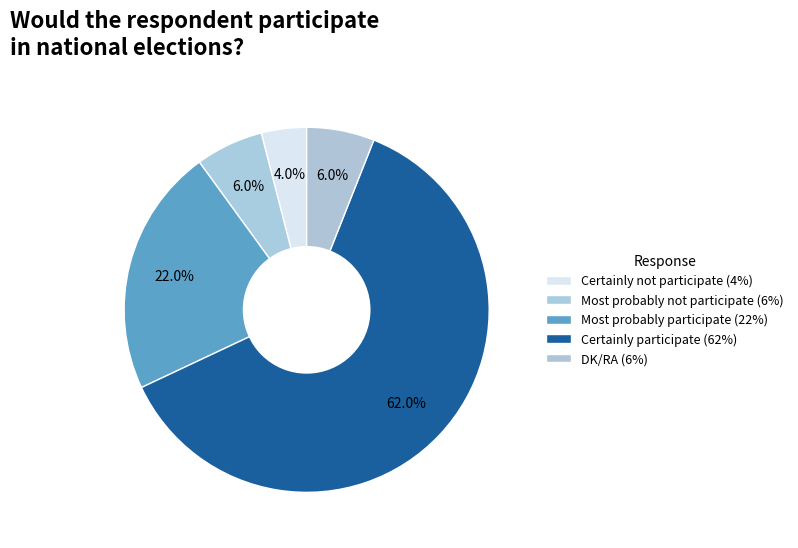

To the nearest percent, what is the difference between the Most probably not participate and Certainly not participate slice percentages?

2%